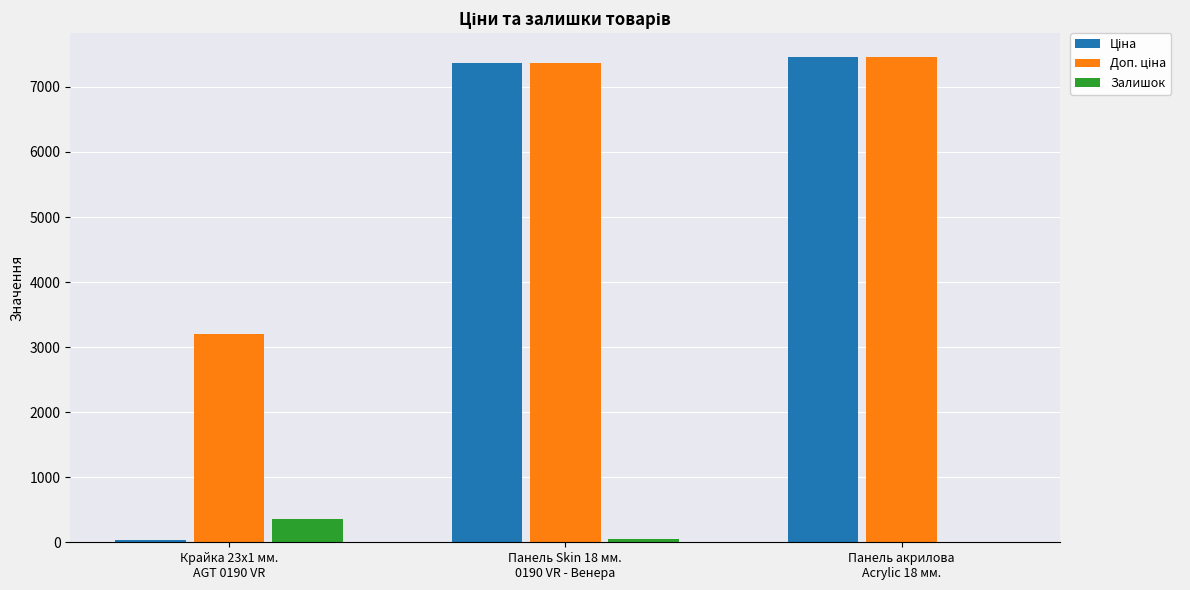

How many groups of bars are there?

3